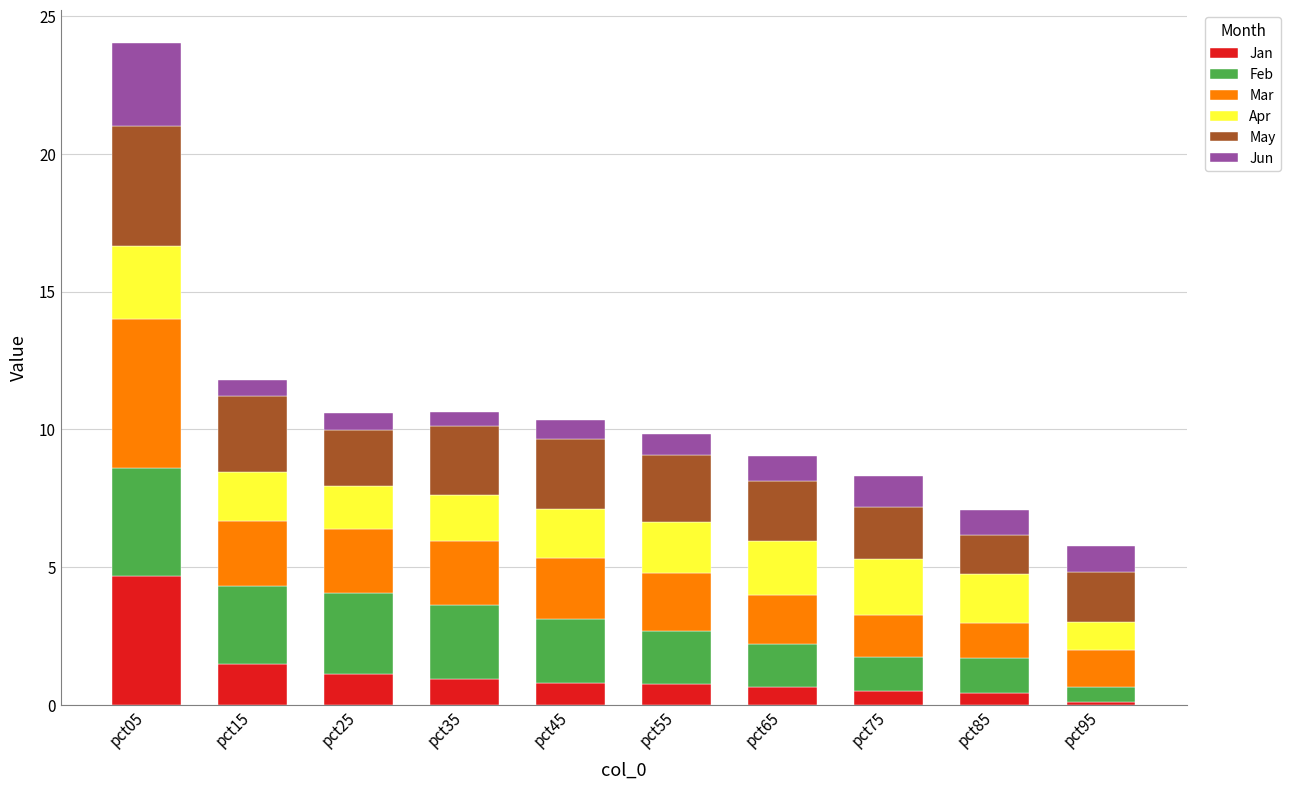

Which category has the highest value in the Jan series?

pct05